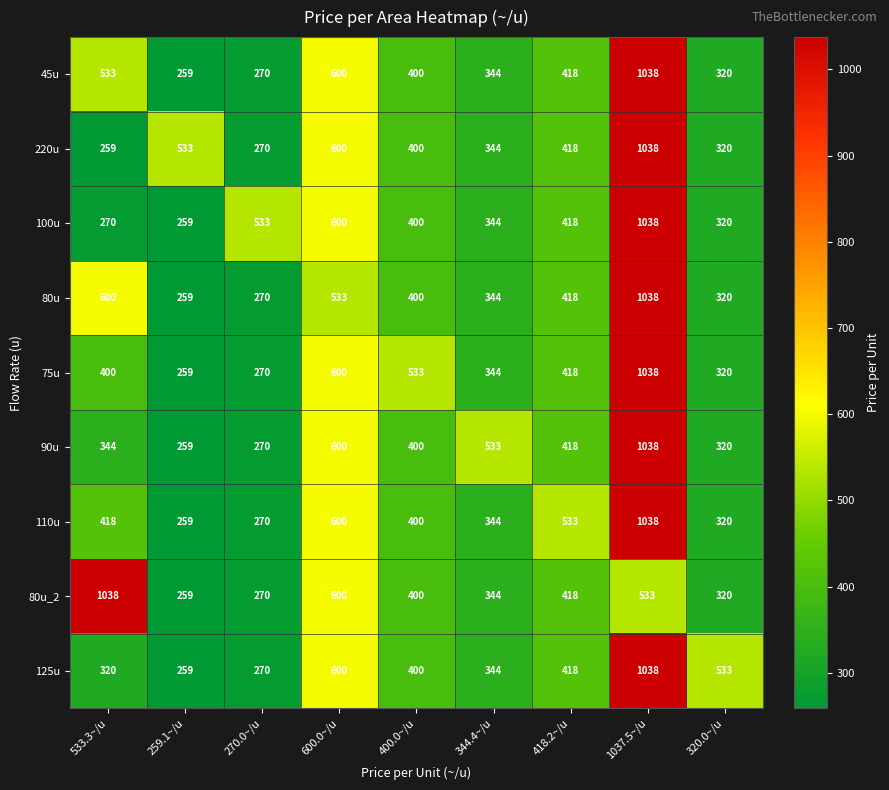

How many categories are shown in the chart?

9